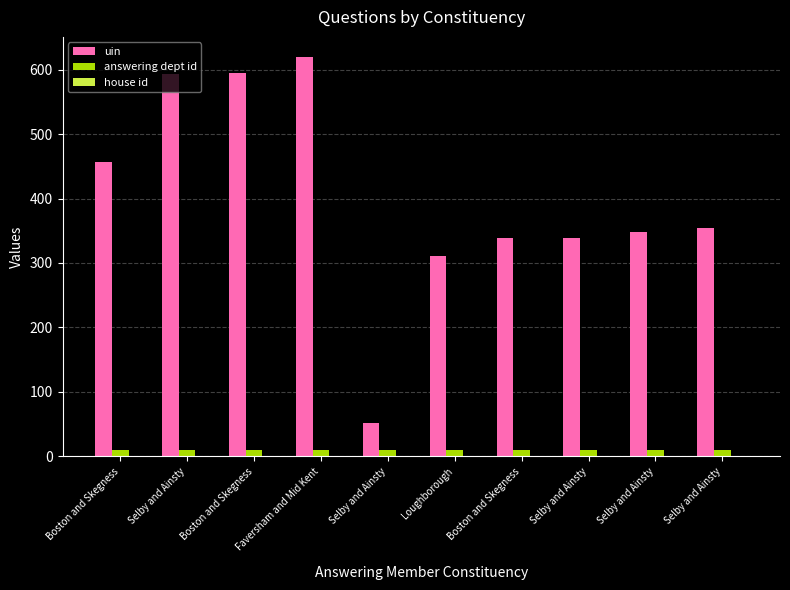

What is the average value of the uin series?

401